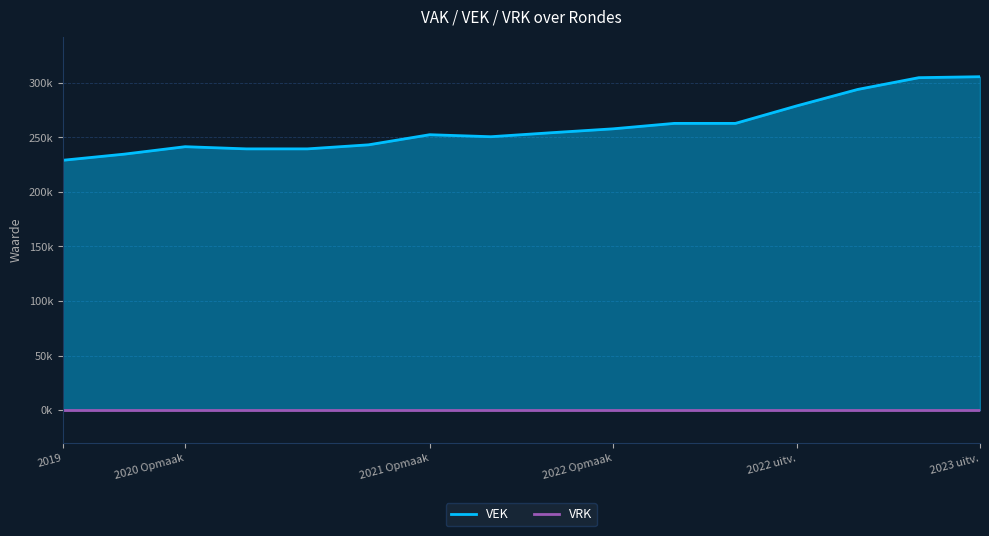

Reading right to left, transcribe all the data shown in this chart.

305615	304740	293955	278841	262844	262844	257860	254322	250616	252458	243191	239476	239476	241481	234620	229036